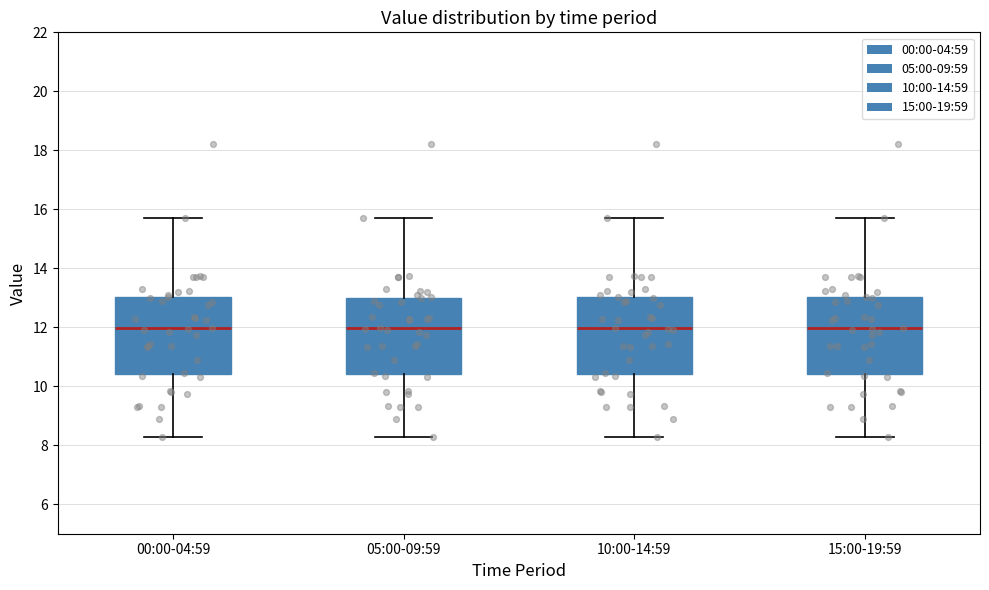

Reading left to right, transcribe this box plot: for each box, give where its median line is, the range the box spans, and where its two whiskers end, as read against the y-axis. The values are not printed on the chart, so give them approximately, as read against the axis.

00:00-04:59: median 12.0, box 10.4 to 13.0, whiskers 8.2 to 15.8
05:00-09:59: median 12.0, box 10.4 to 13.0, whiskers 8.2 to 15.8
10:00-14:59: median 12.0, box 10.4 to 13.0, whiskers 8.2 to 15.8
15:00-19:59: median 12.0, box 10.4 to 13.0, whiskers 8.2 to 15.8